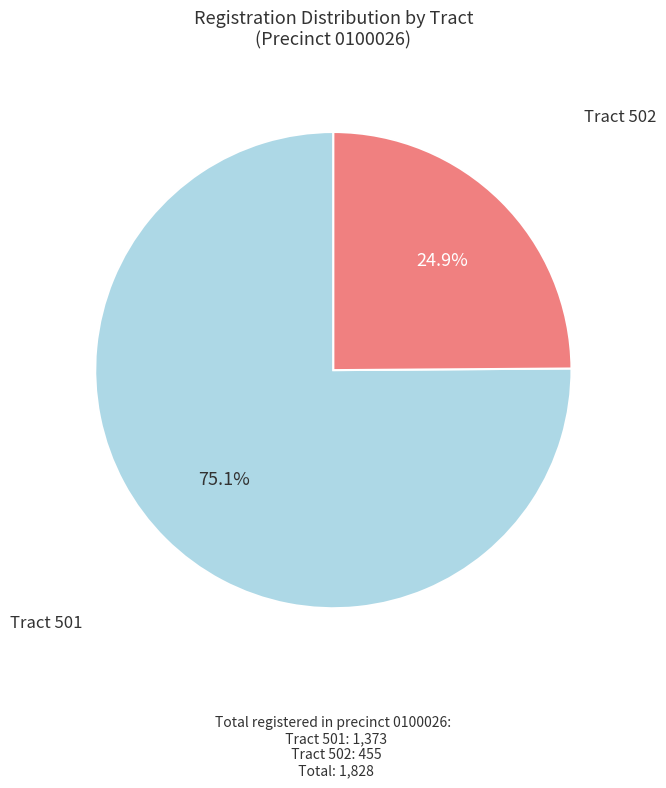

Does any single category account for the majority?

Yes